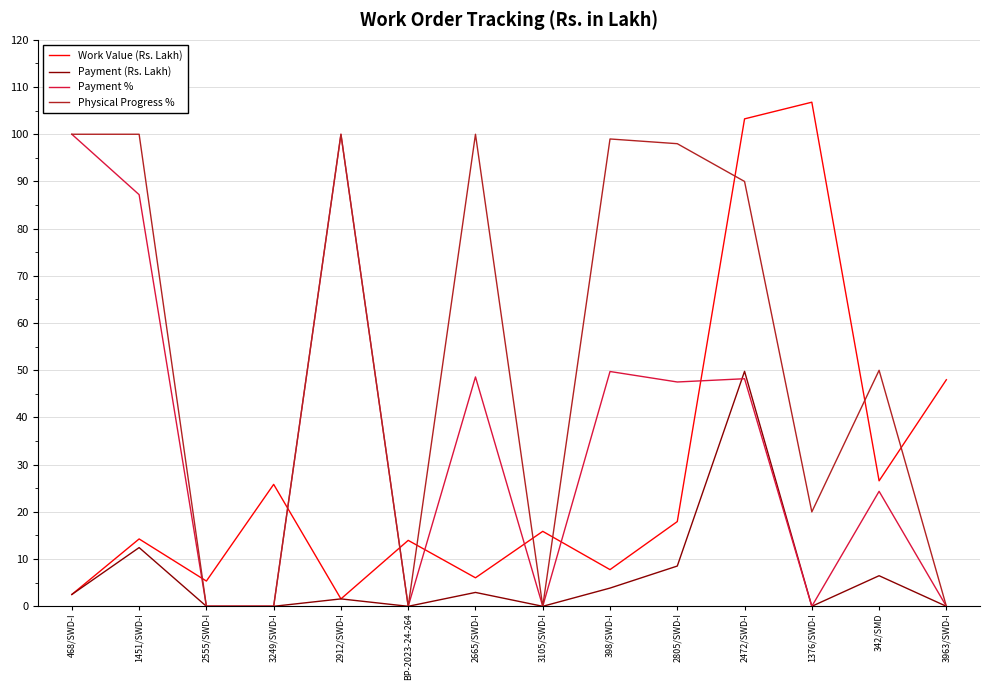

What is the difference between the maximum and second lowest values in the Payment (Rs. Lakh) series?

49.8